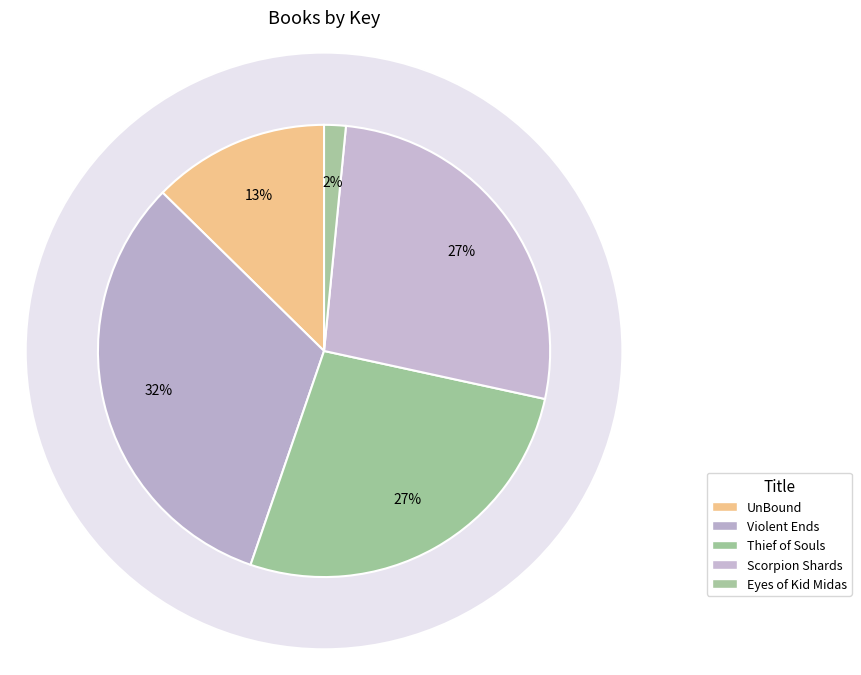

True or false: UnBound accounts for 13% of the total.

True